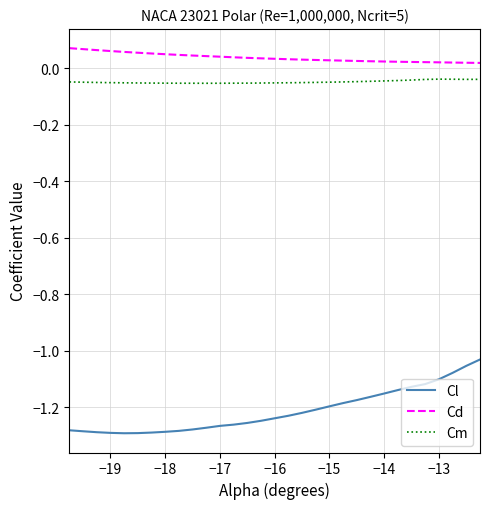

True or false: Cm and Cd intersect in this chart.

False